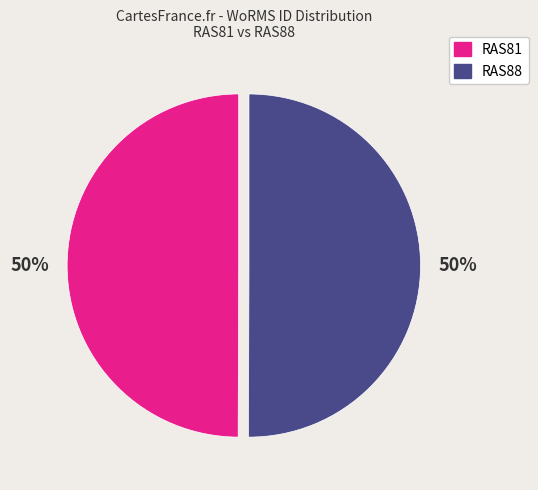

Combined, do RAS88 and RAS81 account for over 50%?

Yes